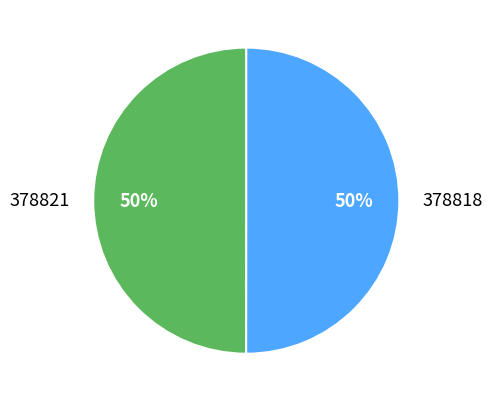

How many segments does this pie chart have?

2